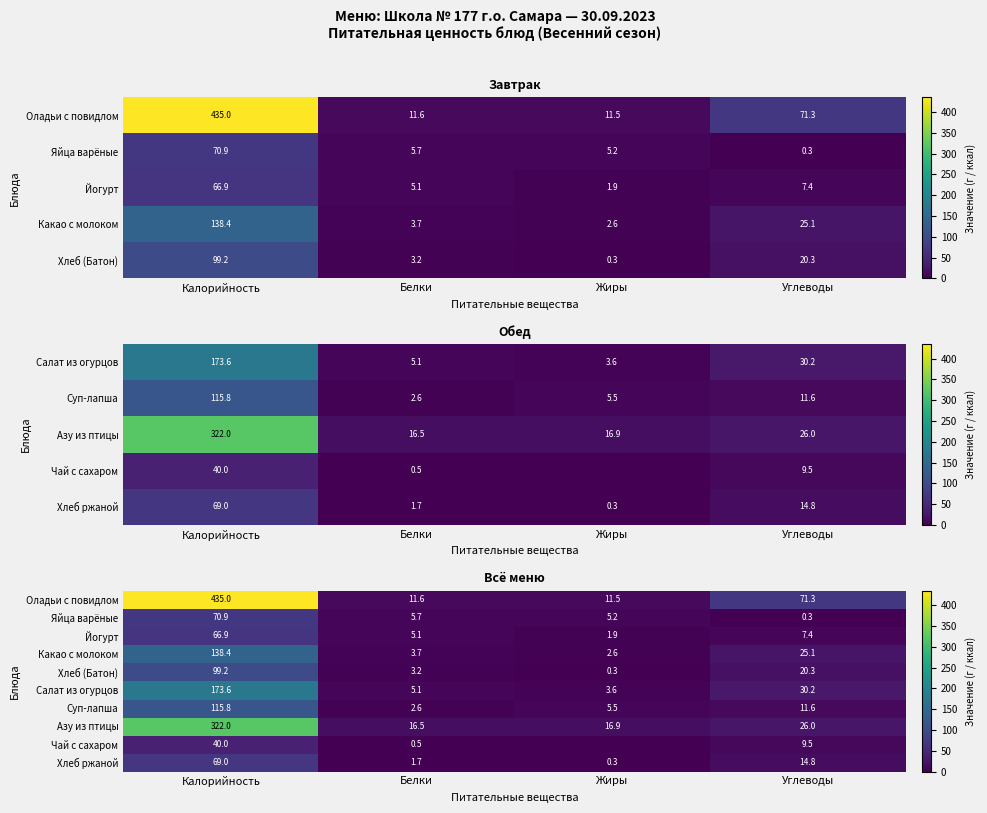

What is the difference between the second highest and minimum values in the Хлеб (Батон) series?

20.0